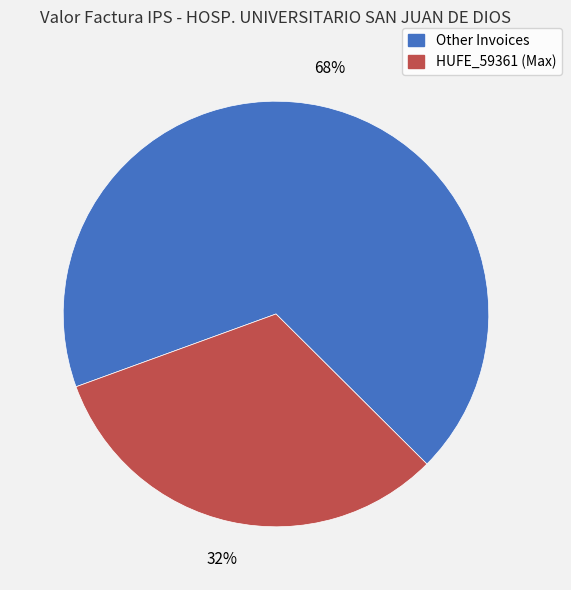

To the nearest percent, what is the average slice percentage?

50%